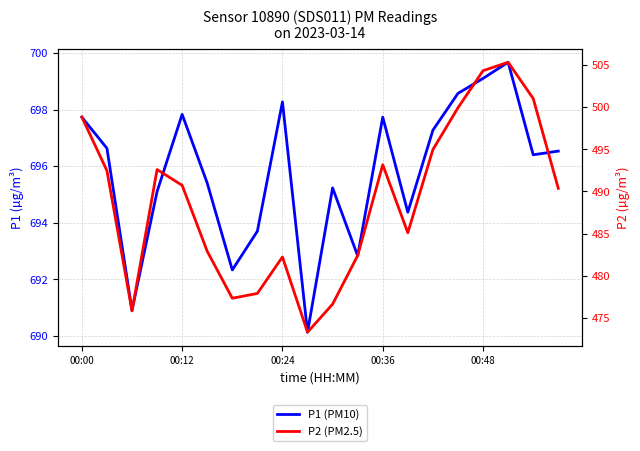

Between 10 and 7, which is larger?

10